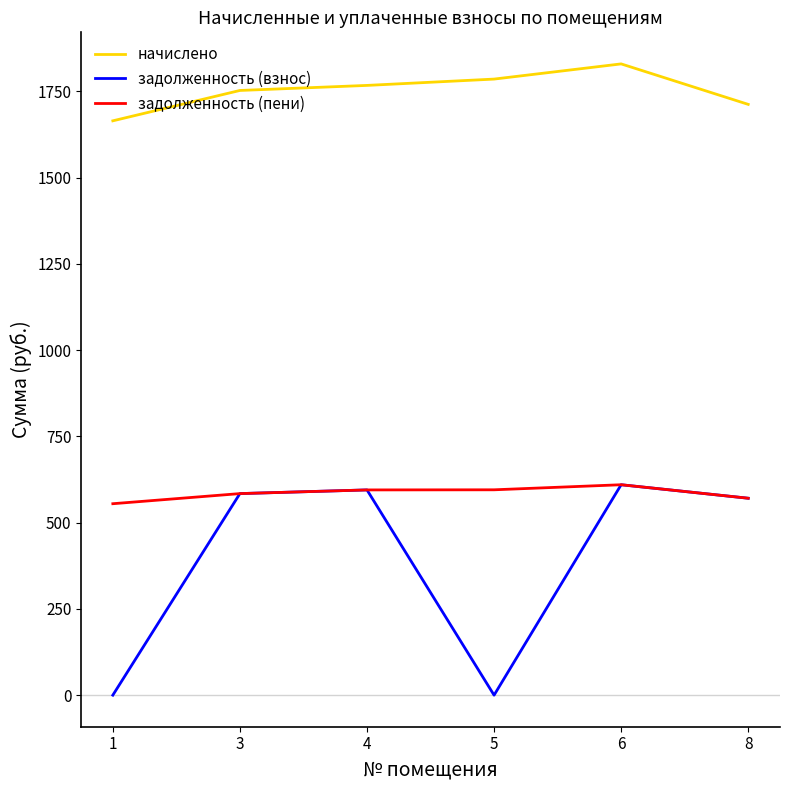

What are all the series names shown in the legend?

начислено, задолженность (взнос), задолженность (пени)